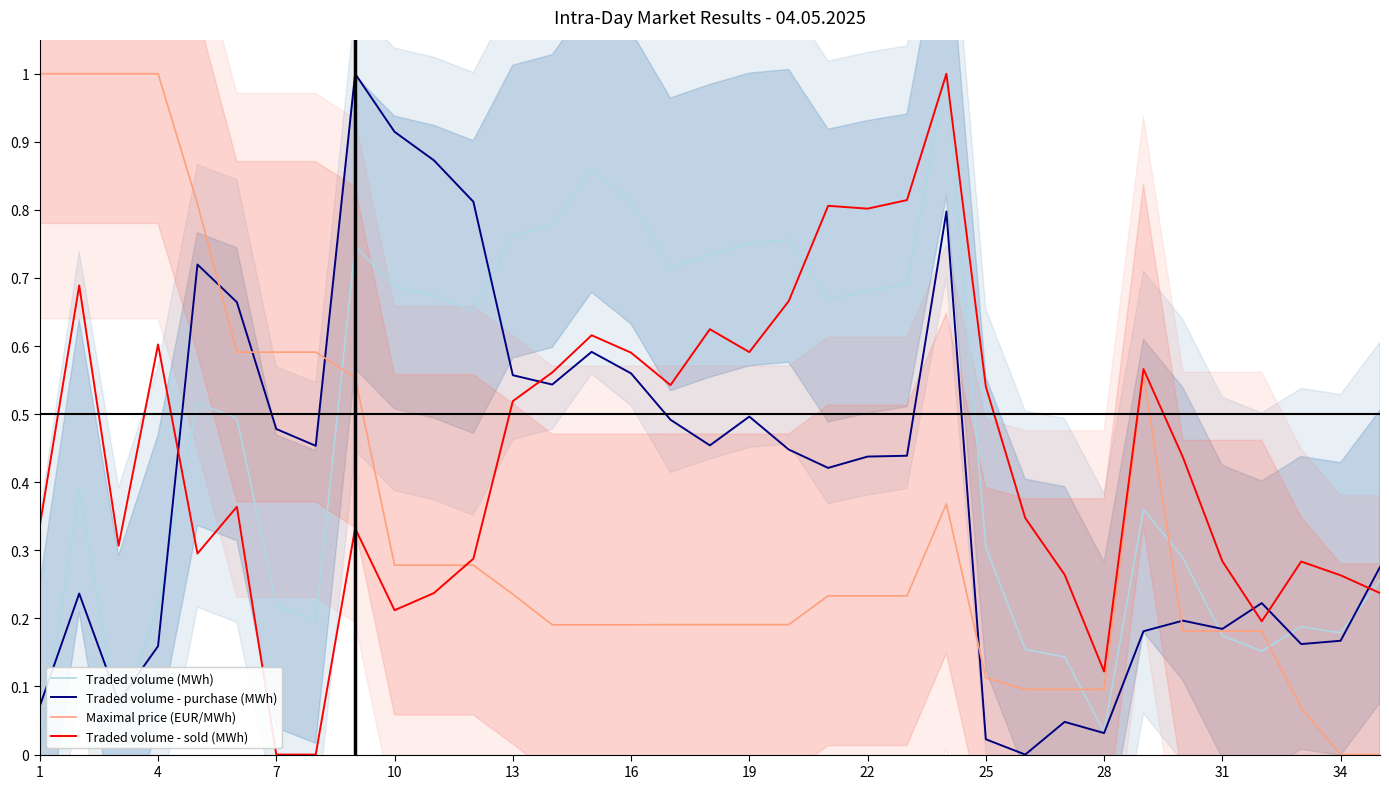

Rank the series by their average value, from highest to lowest.

Traded volume (MWh), Traded volume - sold (MWh), Traded volume - purchase (MWh), Maximal price (EUR/MWh)